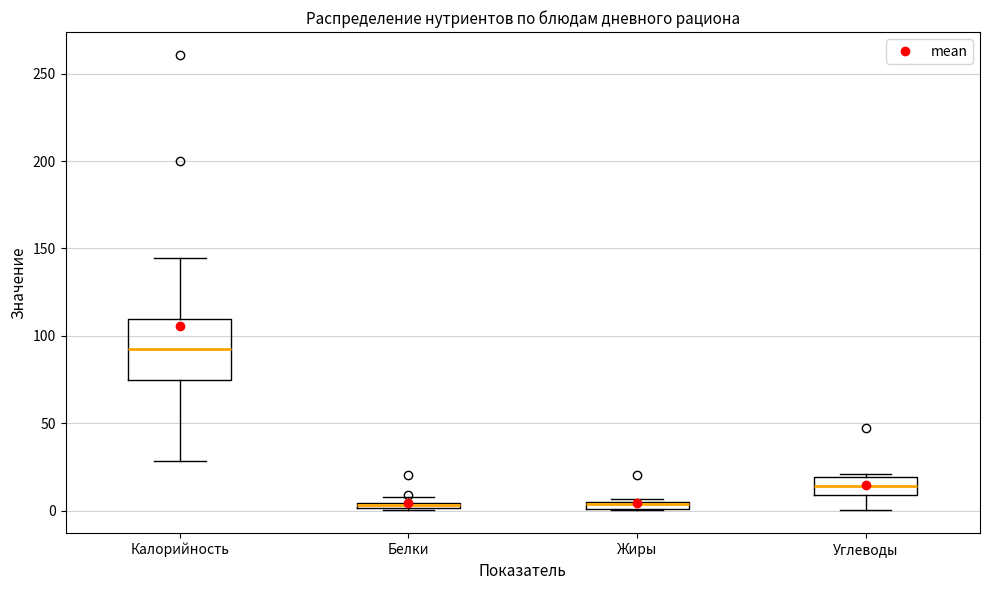

Where is the lower edge of the box for Калорийность on the y-axis? The values are not printed on the chart, so give them approximately, as read against the axis.

75